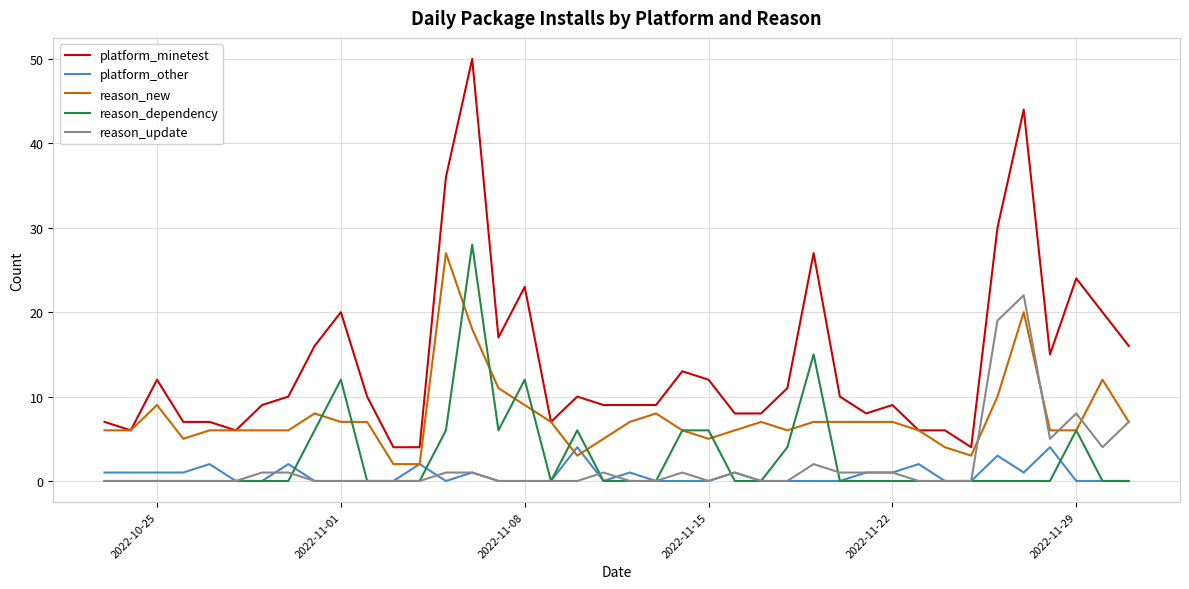

True or false: platform_minetest and platform_other intersect in this chart.

False